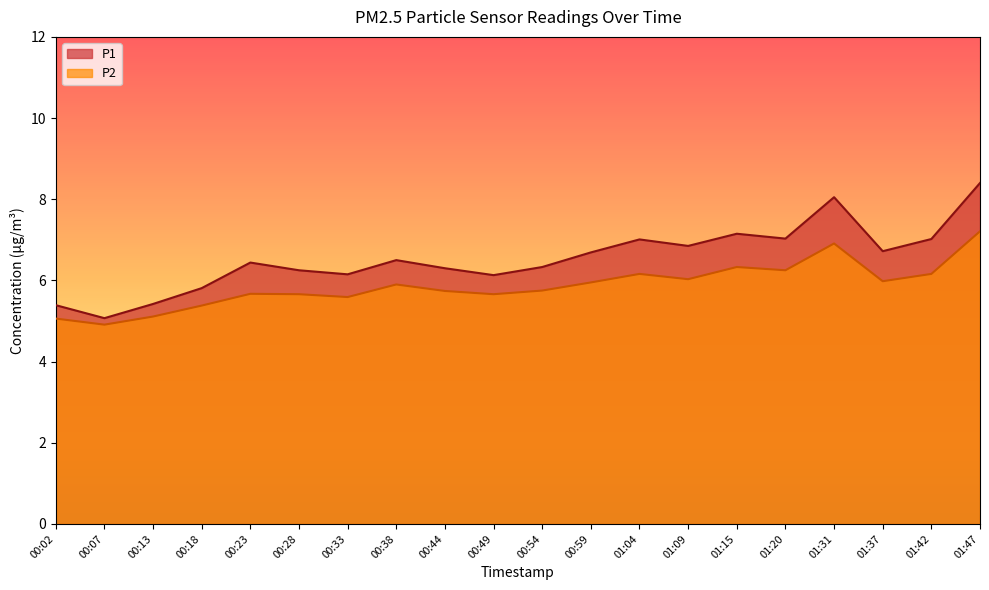

At which category does the chart reach its peak across all series?

01:47